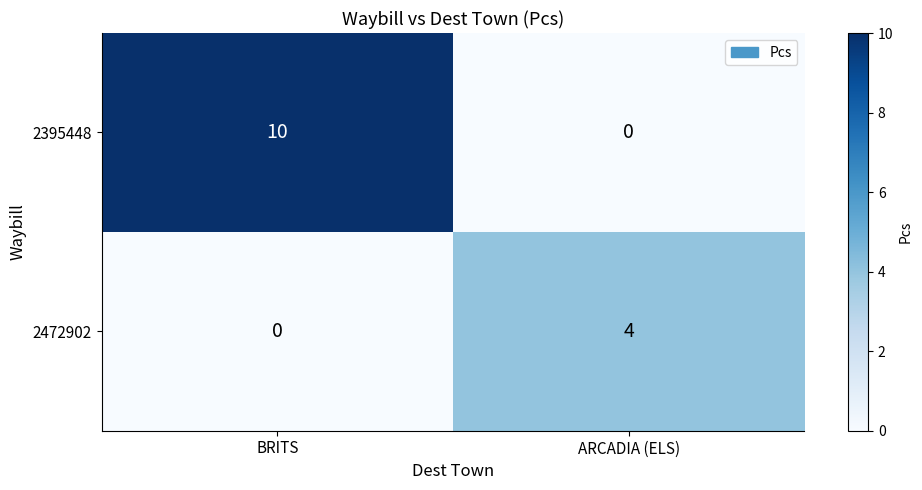

What is the sum of the 2395448 values at BRITS and ARCADIA (ELS)?

10